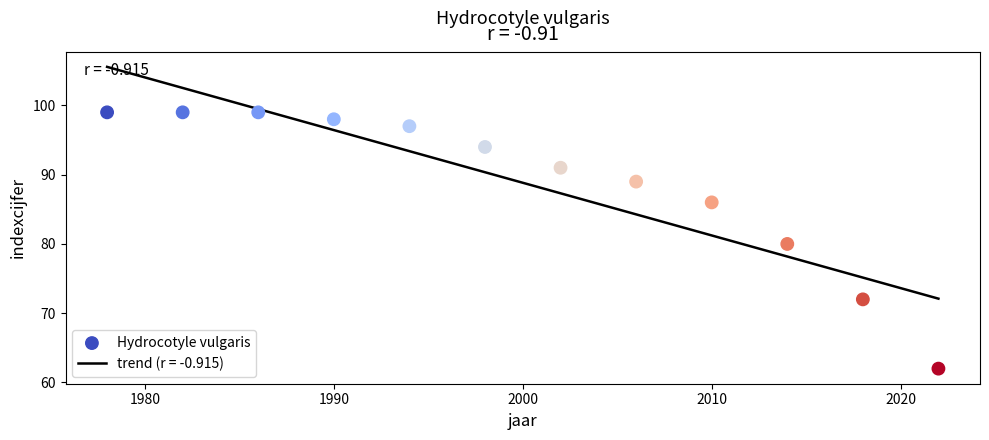

What is the average X value?

2000